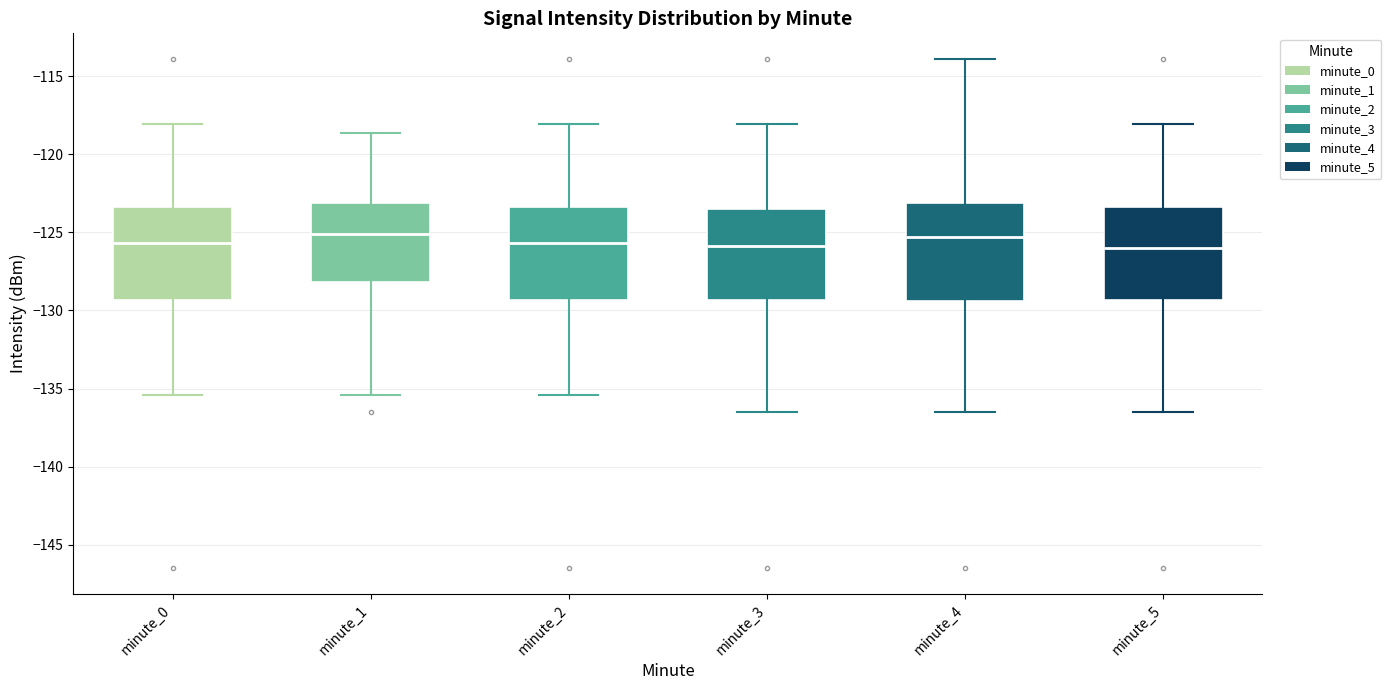

Where is the lower edge of the box for minute_5 on the y-axis? The values are not printed on the chart, so give them approximately, as read against the axis.

-129.5